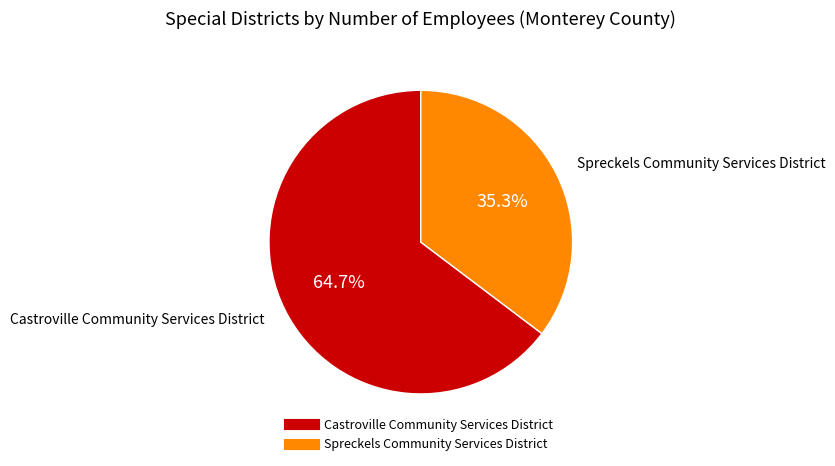

Which has a higher value, Castroville Community Services District or Spreckels Community Services District?

Castroville Community Services District